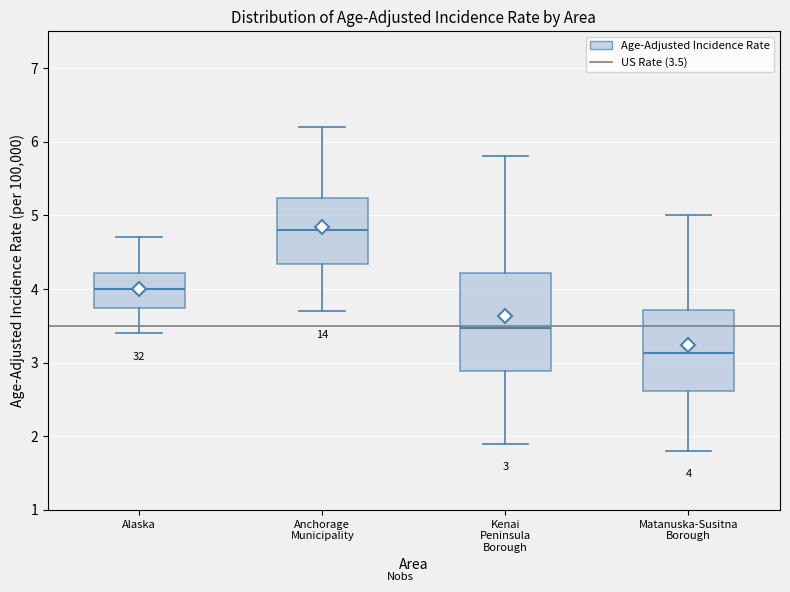

Comparing the boxes themselves (not the whiskers), which one is the tallest?

Kenai Peninsula Borough